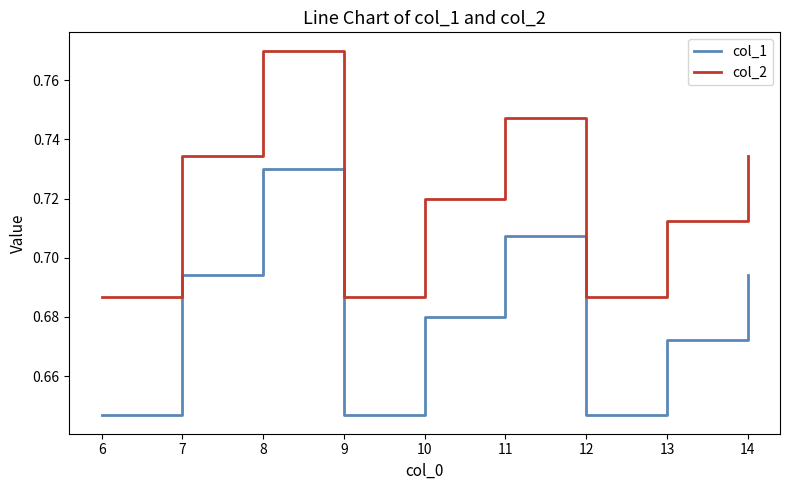

Count the number of categories in the chart.

9